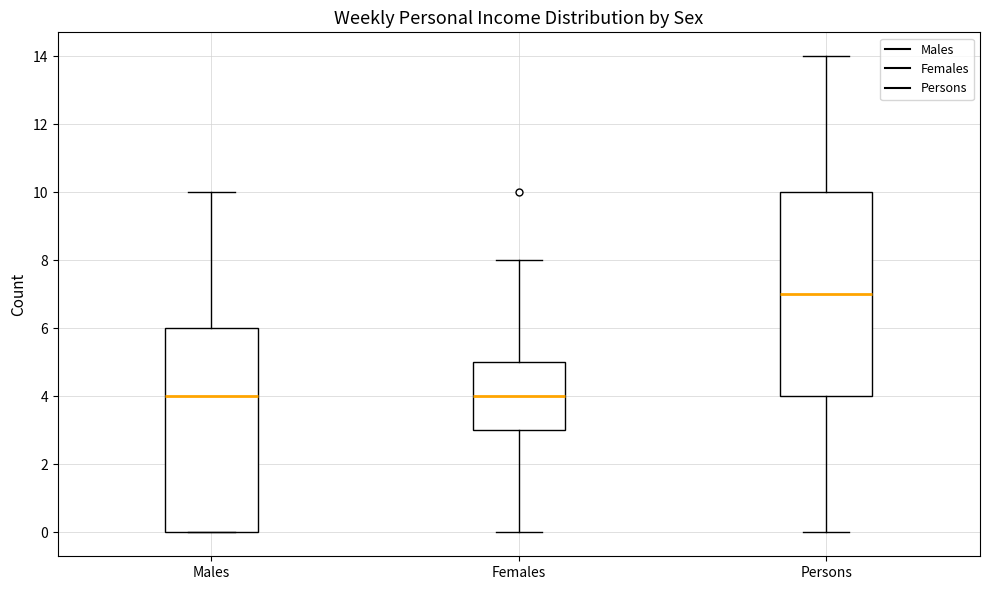

Which box has the highest median line?

Persons